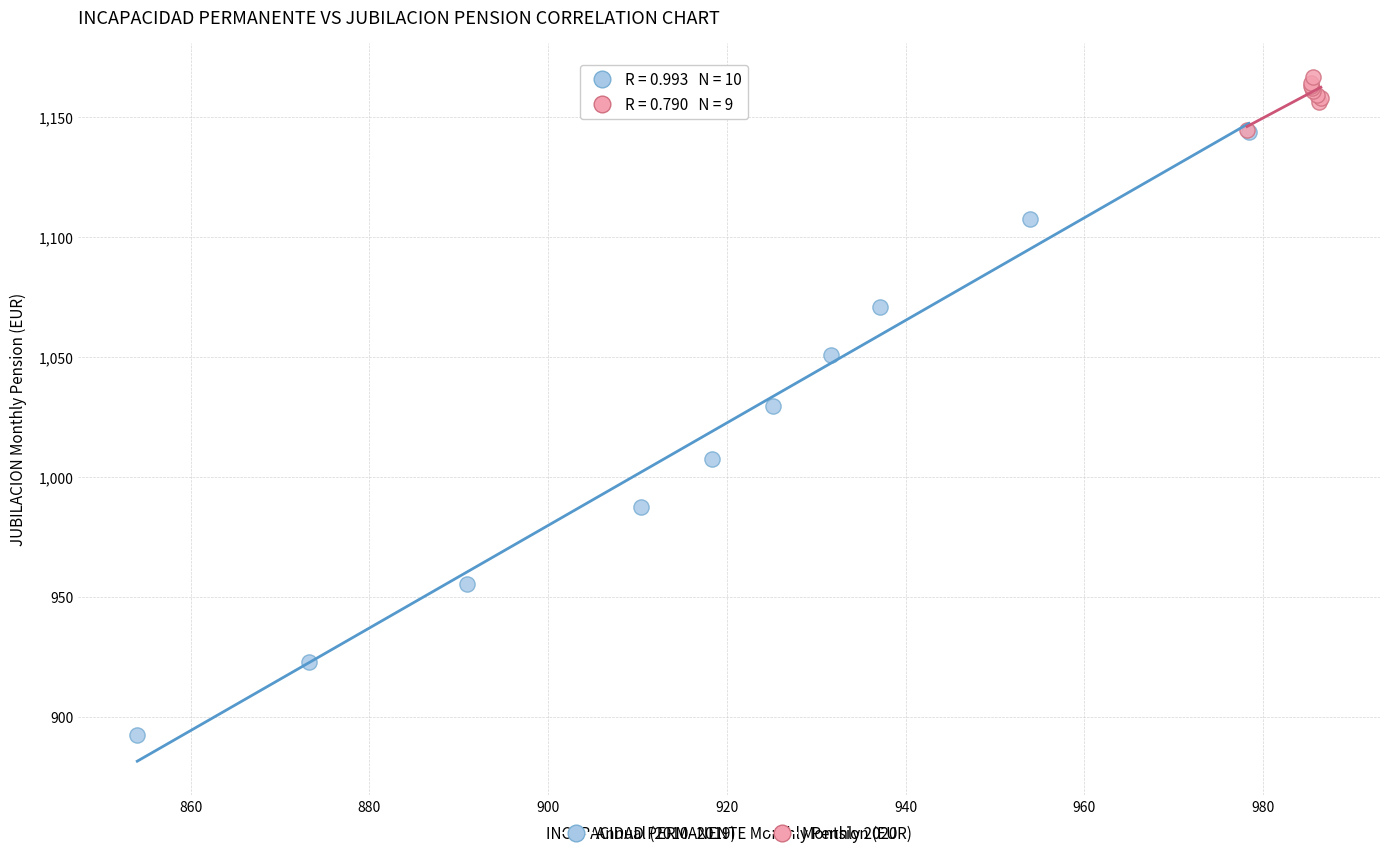

Which series reaches the maximum Y coordinate?

Monthly 2020